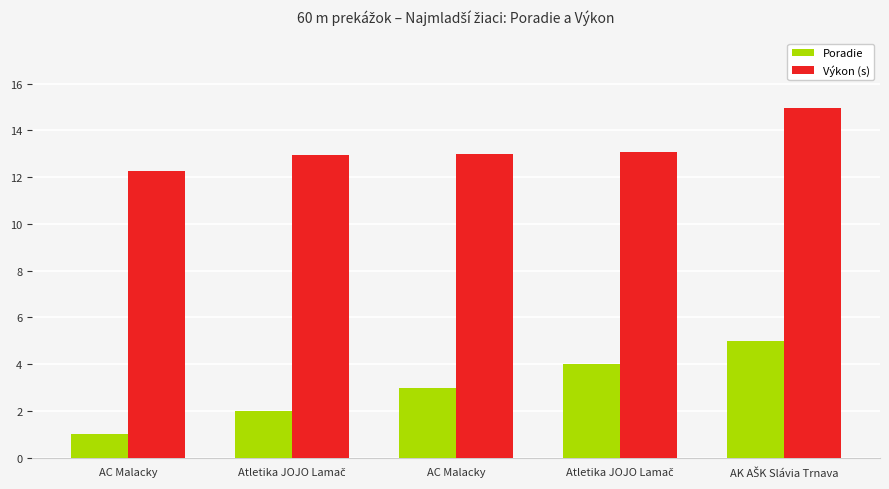

How many groups of bars are there?

5